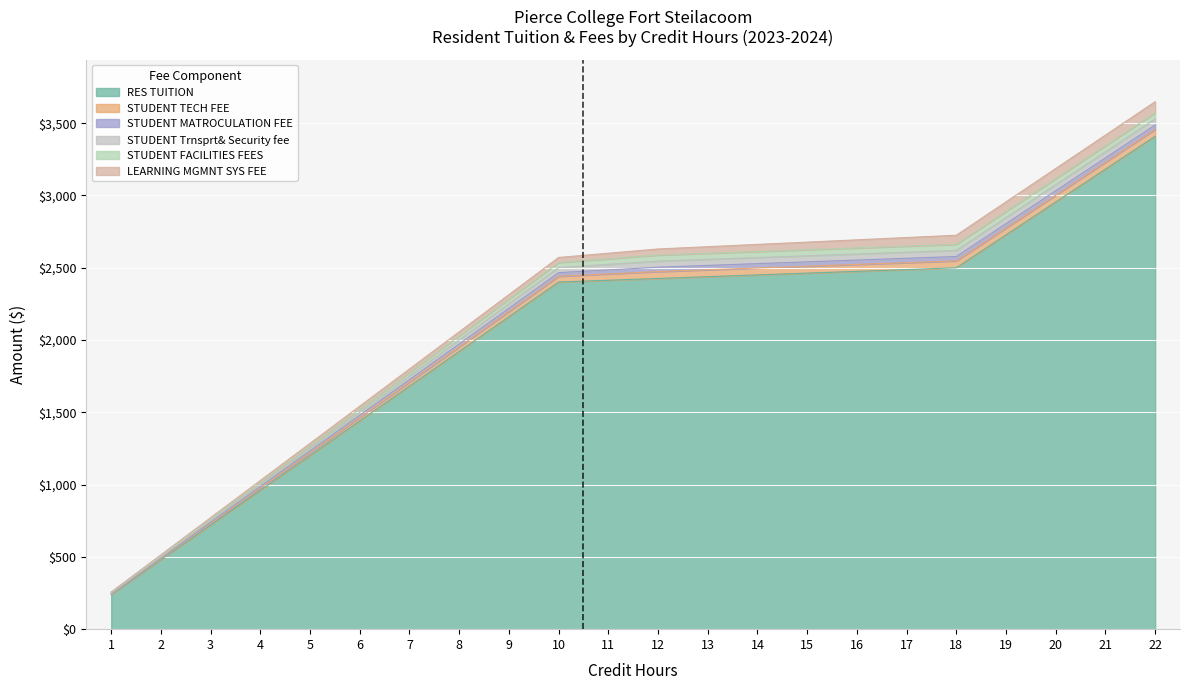

Read the STUDENT FACILITIES FEES value at 14.

42.0